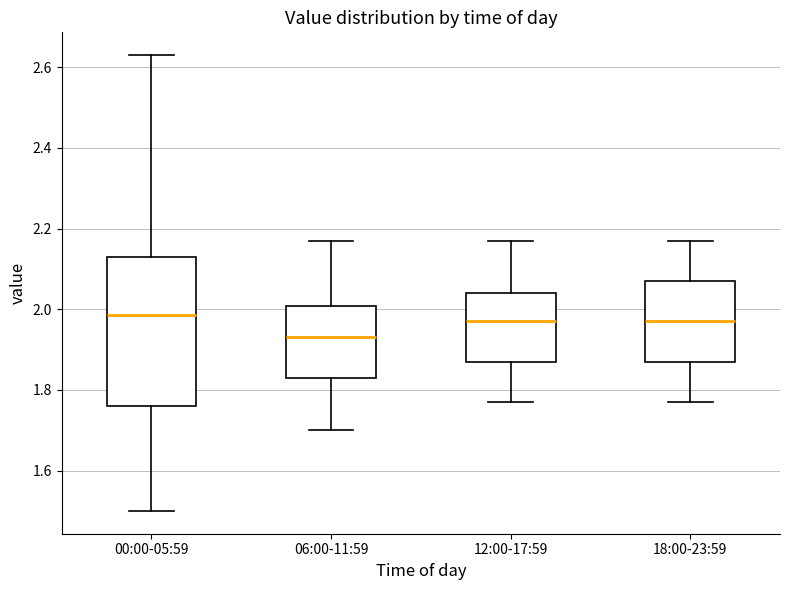

Reading left to right, read every box against the y-axis: the position of its median line, the range the box covers, and the ends of its whiskers. The values are not printed on the chart, so give them approximately, as read against the axis.

00:00-05:59: median 1.98, box 1.76 to 2.14, whiskers 1.50 to 2.64
06:00-11:59: median 1.94, box 1.84 to 2.00, whiskers 1.70 to 2.18
12:00-17:59: median 1.98, box 1.88 to 2.04, whiskers 1.78 to 2.18
18:00-23:59: median 1.98, box 1.88 to 2.08, whiskers 1.78 to 2.18